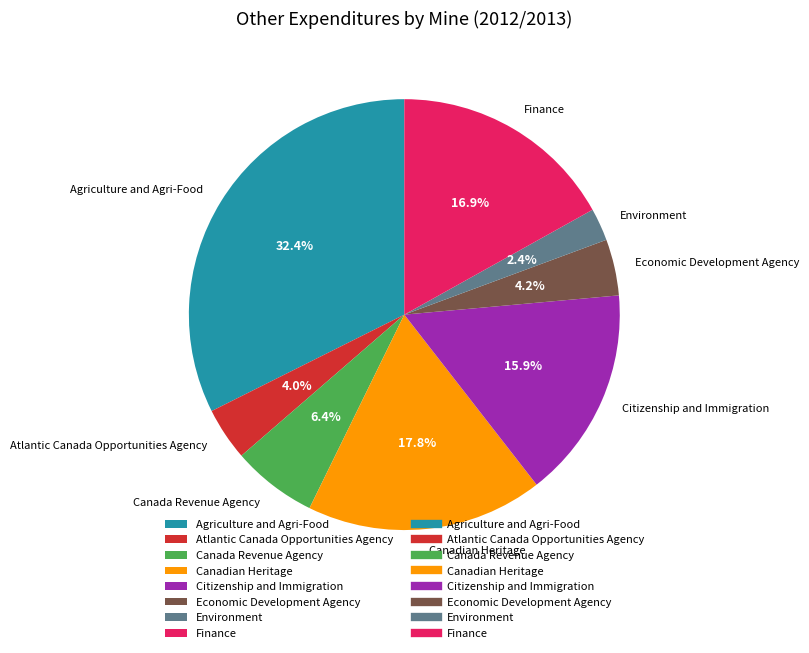

Combined, do Citizenship and Immigration and Agriculture and Agri-Food account for over 50%?

No